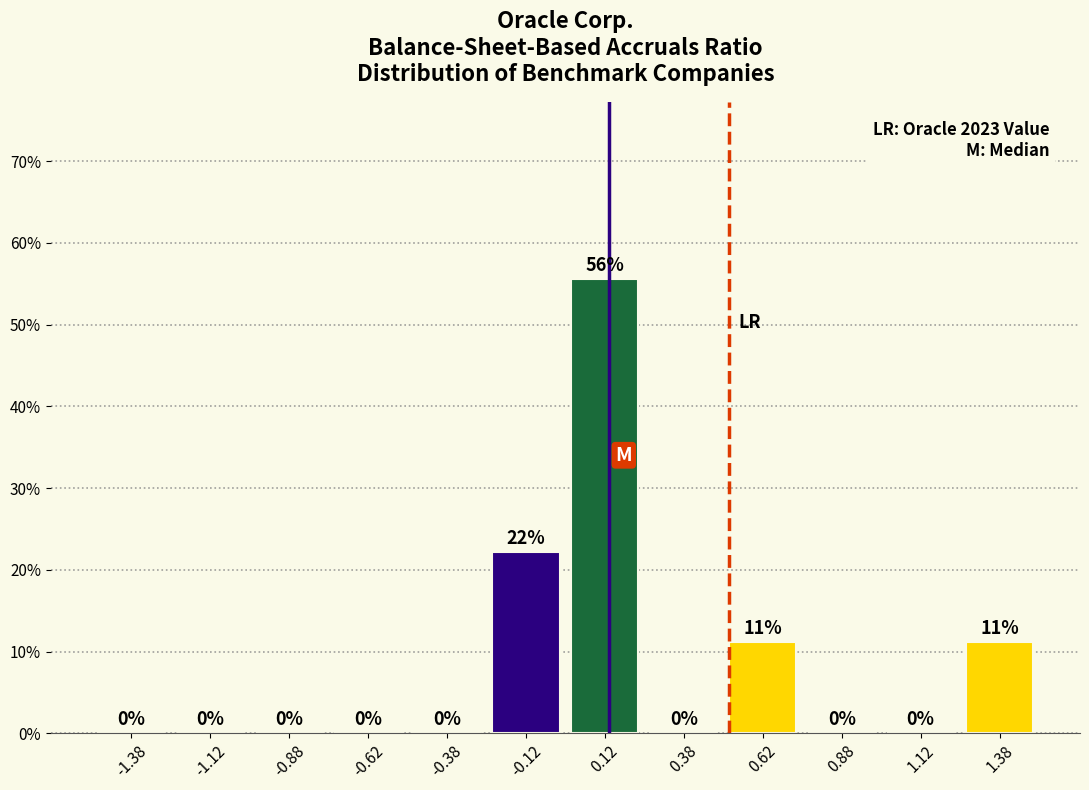

Over which range of the x-axis is the bar tallest?

0.00 to 0.25